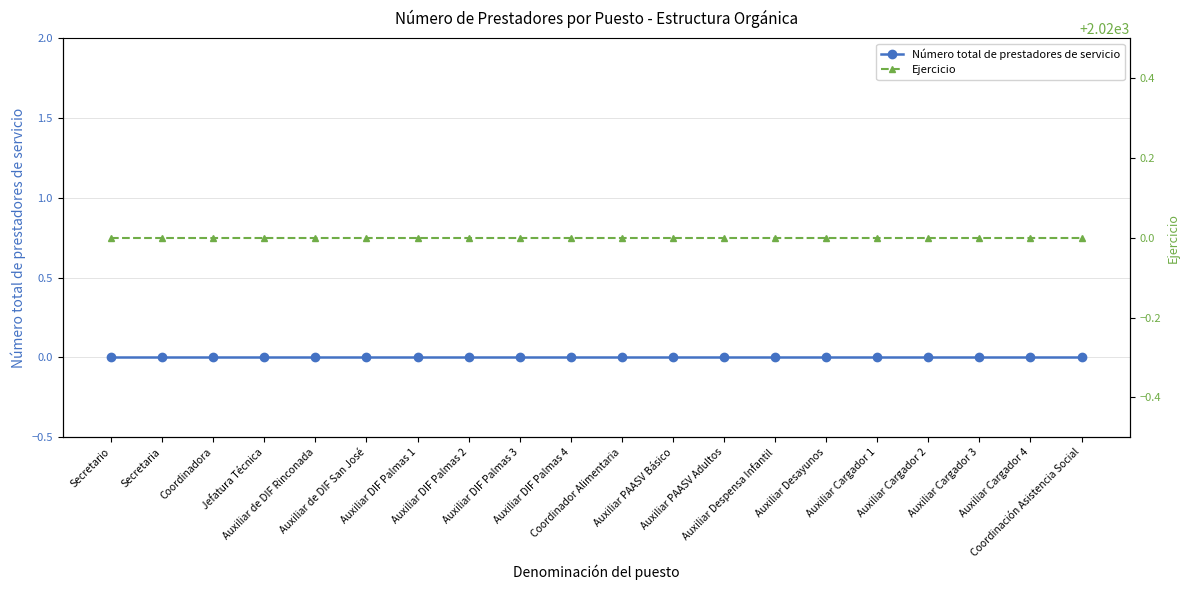

Between Auxiliar de DIF Rinconada and Auxiliar DIF Palmas 3, which is larger?

Auxiliar de DIF Rinconada